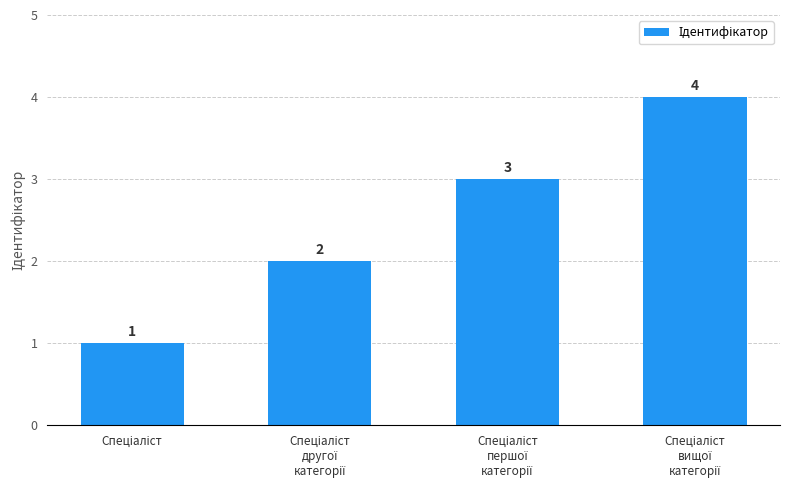

What is the value of the 2nd bar from the left?

2